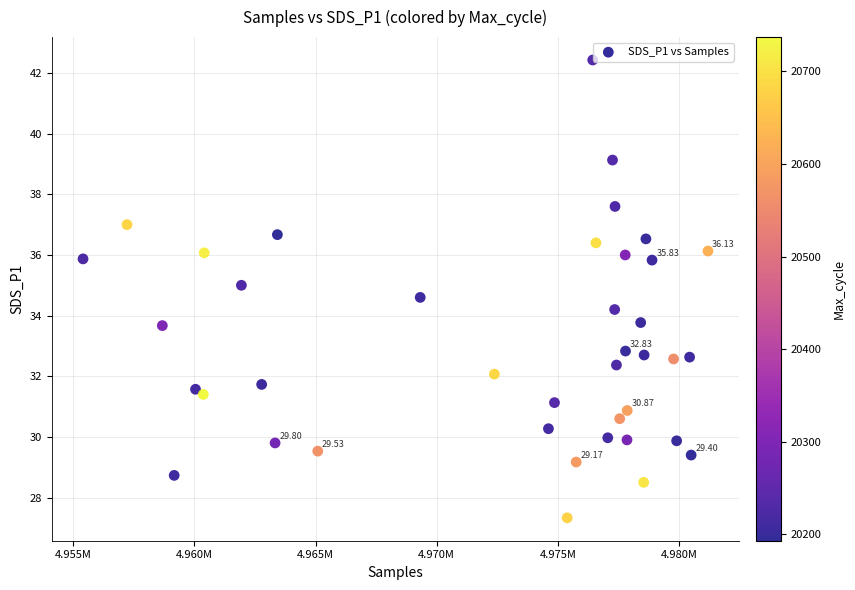

What is the range of X values (max minus min)?

25780.0